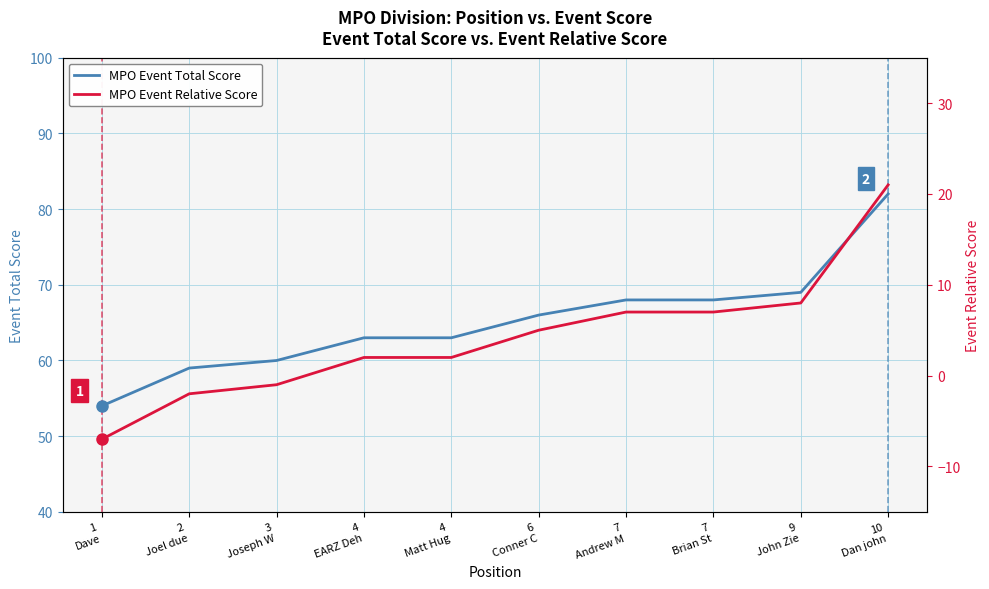

How many values in the MPO Event Total Score series exceed 66?

4